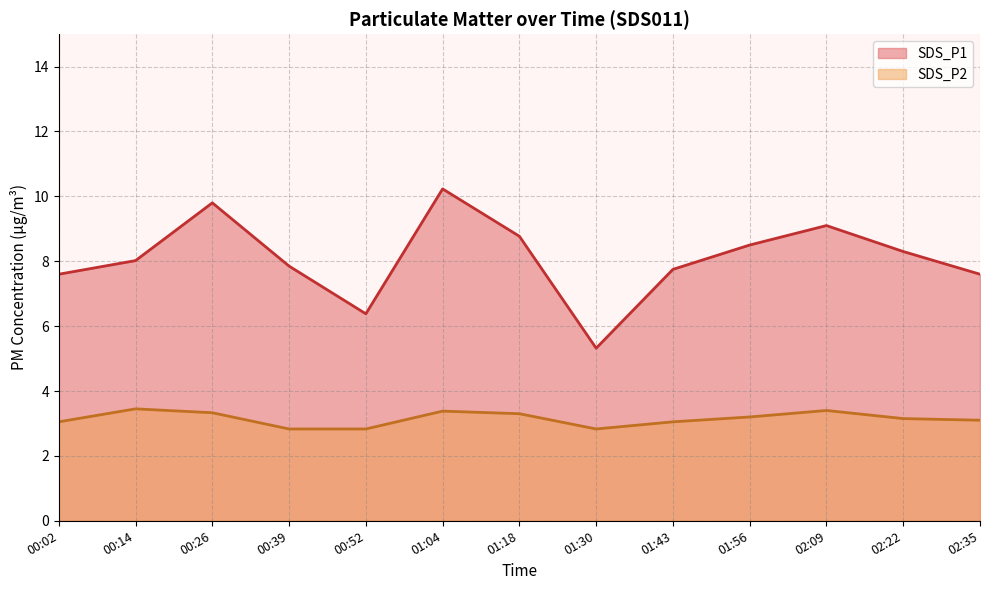

Reading right to left, list all the values displayed in this chart.

SDS_P1: 02:35=7.6	02:22=8.3	02:09=9.1	01:56=8.5	01:43=7.8	01:30=5.3	01:18=8.8	01:04=10.2	00:52=6.4	00:39=7.8	00:26=9.8	00:14=8.0	00:02=7.6
SDS_P2: 02:35=3.1	02:22=3.1	02:09=3.4	01:56=3.2	01:43=3.0	01:30=2.8	01:18=3.3	01:04=3.4	00:52=2.8	00:39=2.8	00:26=3.3	00:14=3.5	00:02=3.0